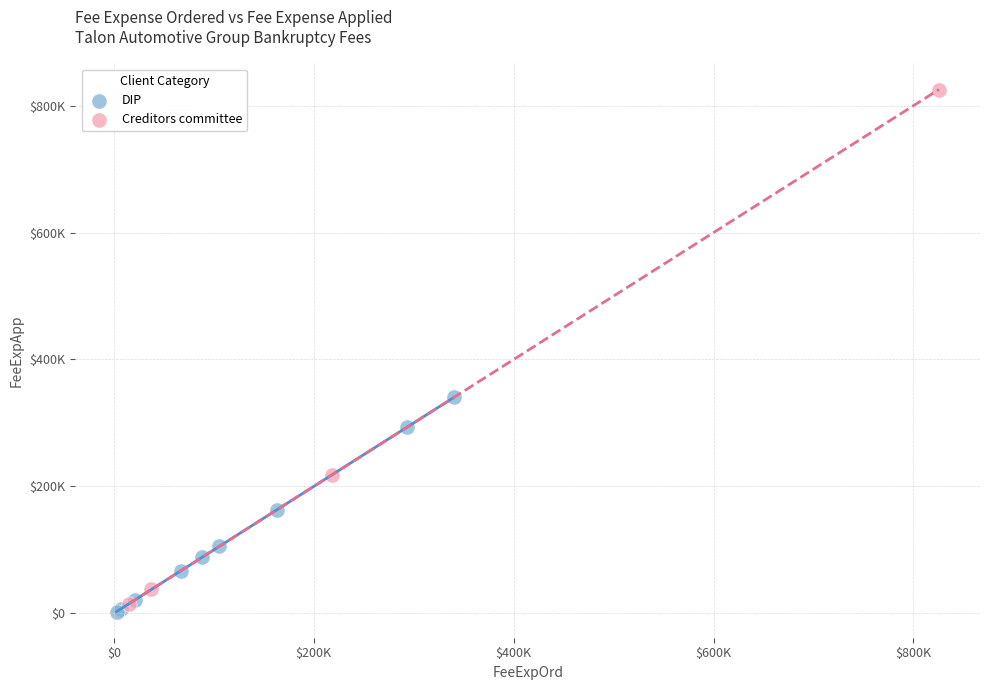

What are all the series names shown in the legend?

DIP, Creditors committee